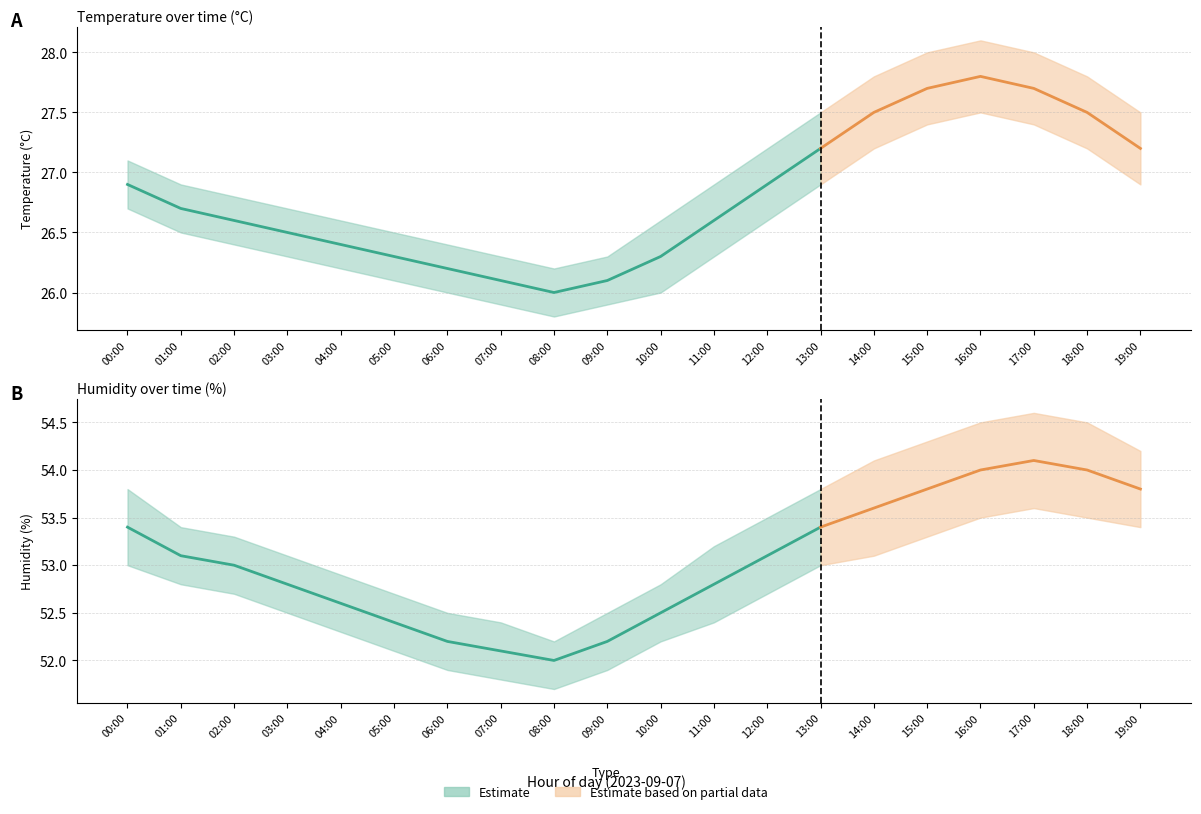

List the series in order of their peak value, lowest first.

temperature_lower, temperature, temperature_upper, humidity_lower, humidity, humidity_upper